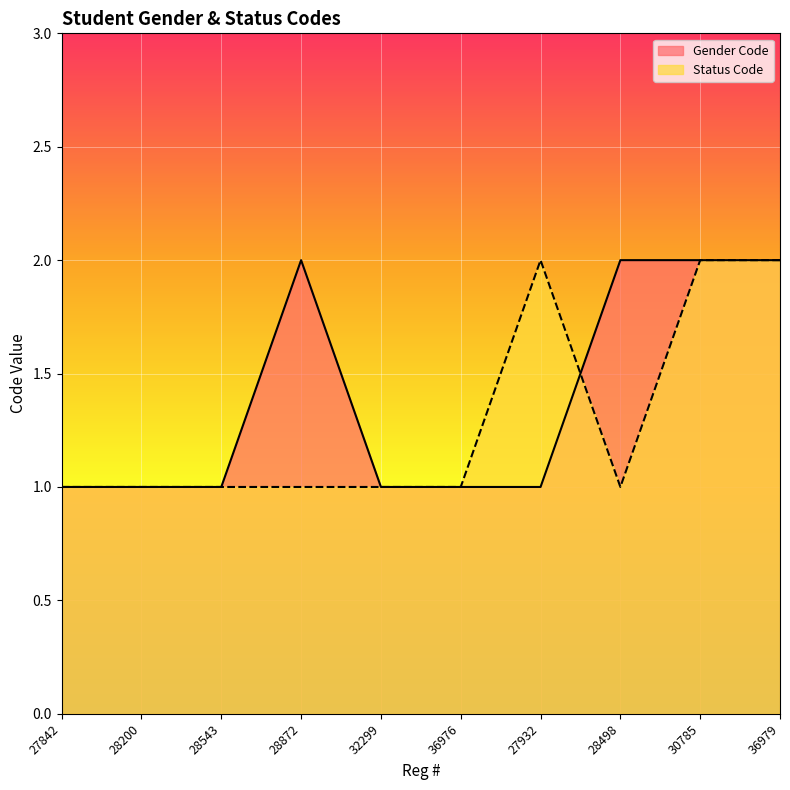

The Gender Code series shows 0 at 28498. True or false?

False